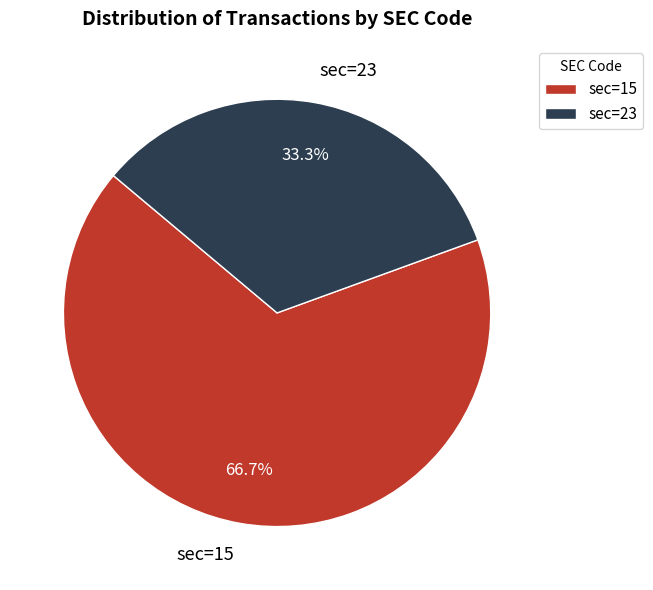

Is there any slice that represents more than half of the pie?

Yes